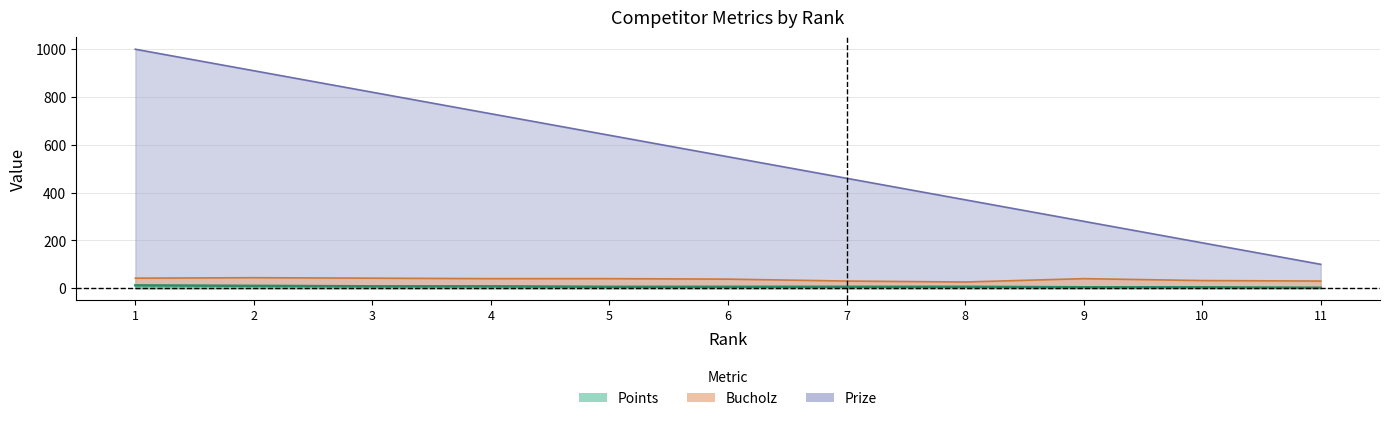

What are all the series names shown in the legend?

Prize, Bucholz, Points